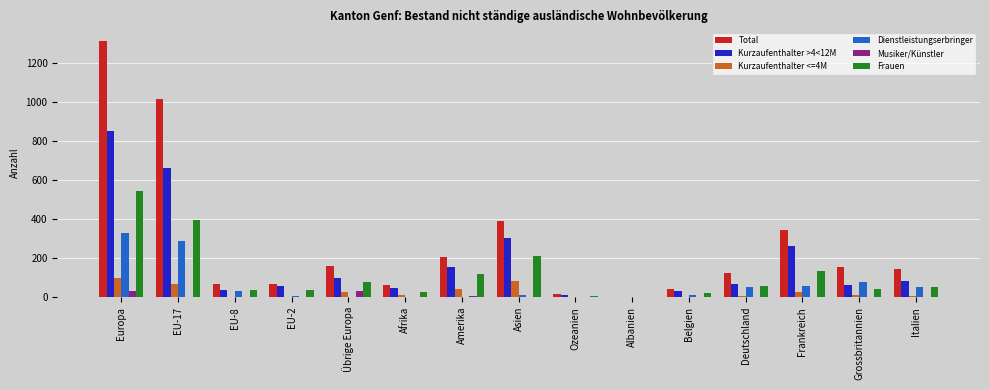

Which series has the largest total across all categories?

Total